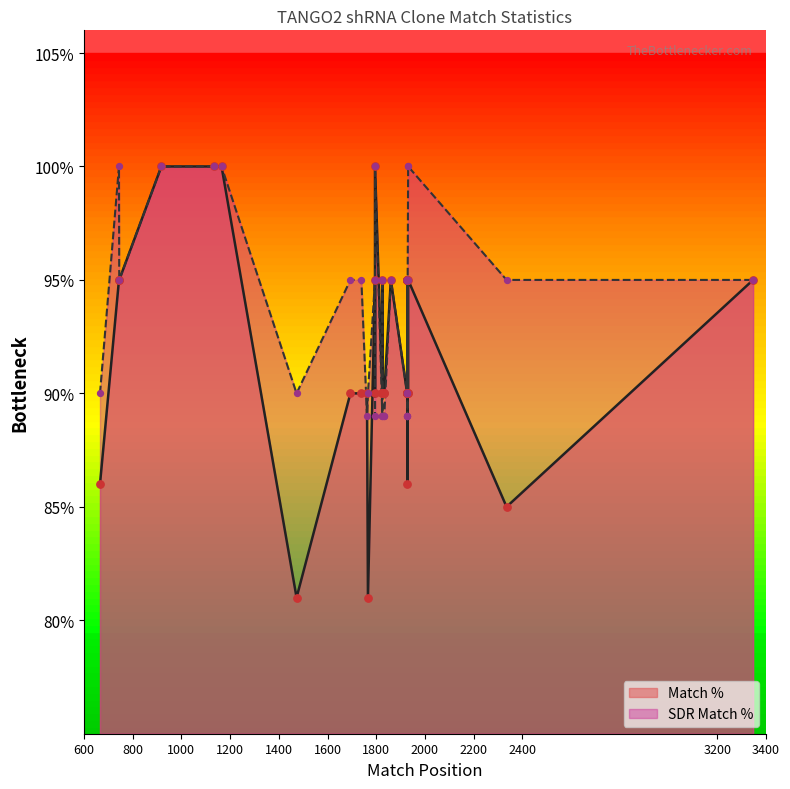

What are all the series names shown in the legend?

Match %, SDR Match %